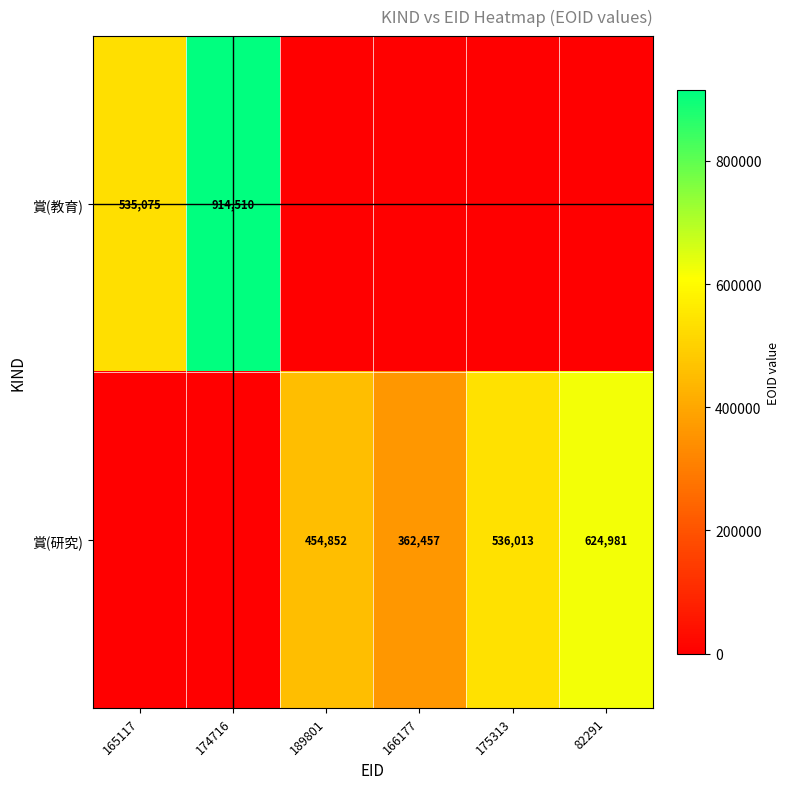

What is the difference between the 賞(研究) values at 189801 and 166177?

92395